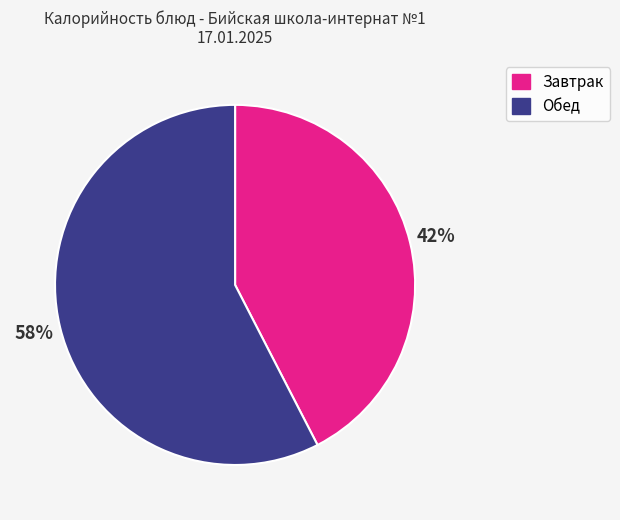

Is there any slice that represents more than half of the pie?

Yes